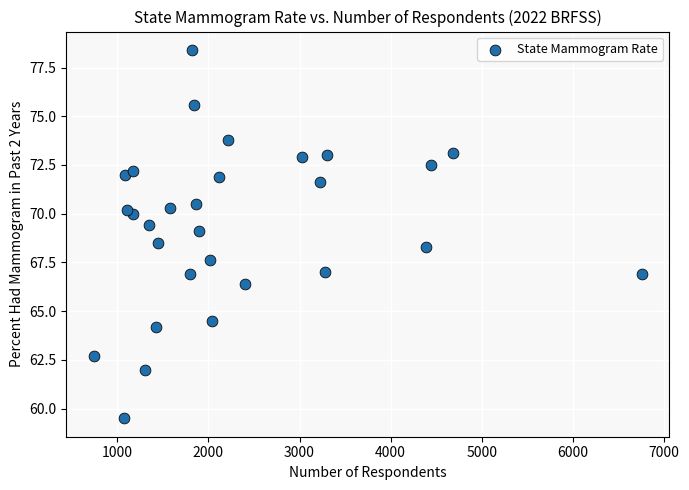

What is the range of Y values (max minus min)?

18.9